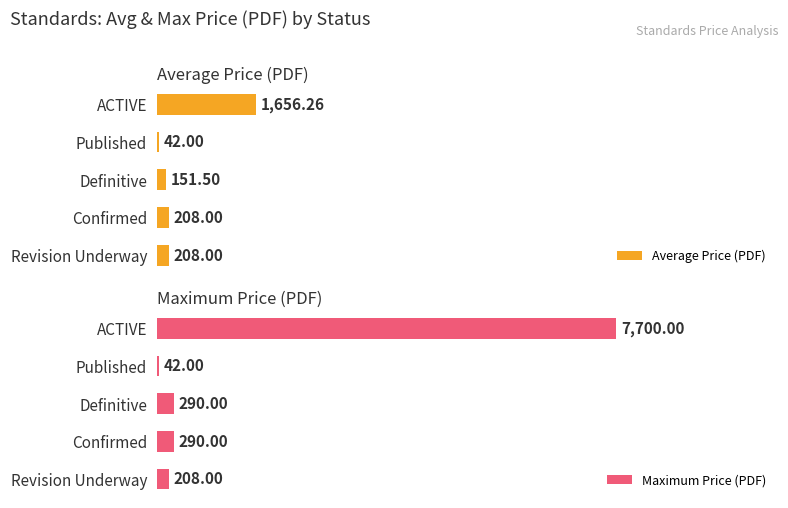

How many bars are there in total?

10